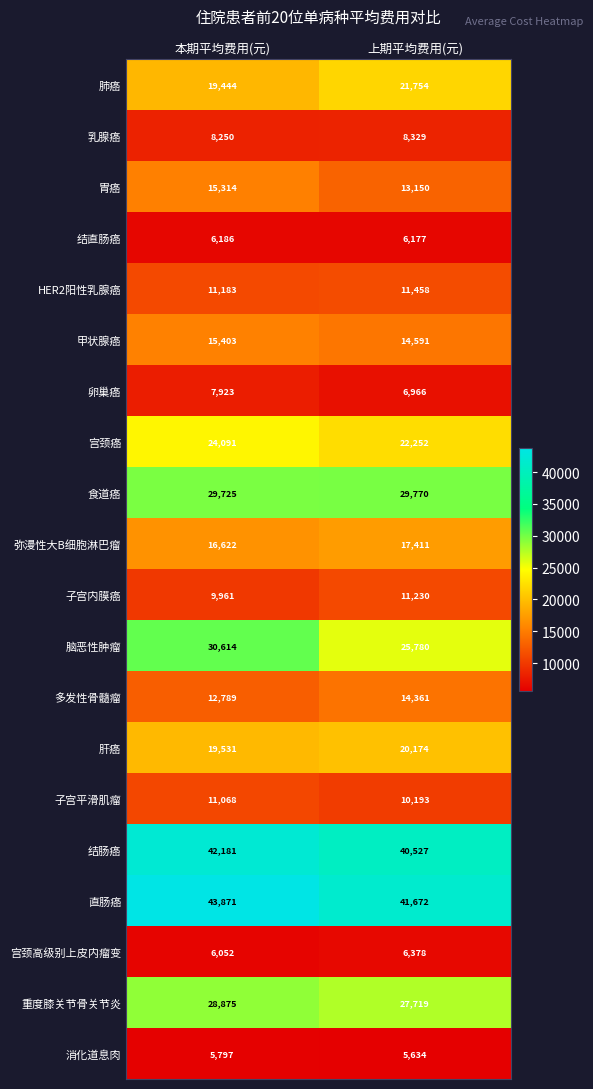

At which label is 肺癌 closest to 20599?

本期平均费用(元)